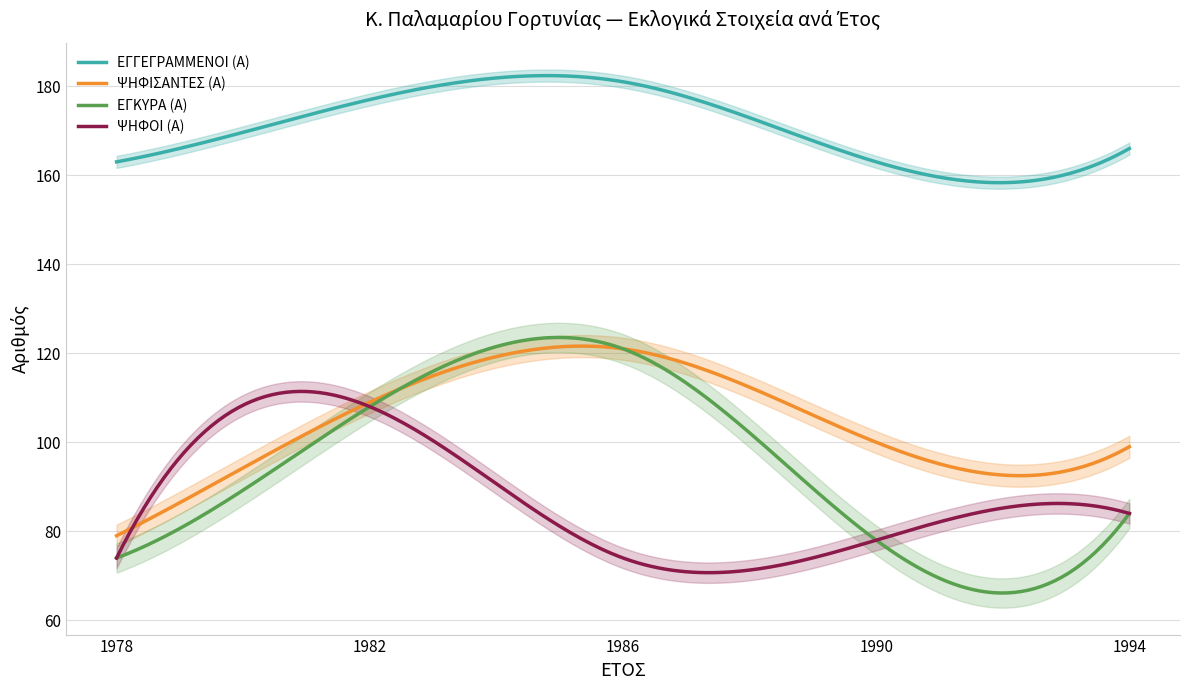

True or false: ΕΓΓΕΓΡΑΜΜΕΝΟΙ (Α) and ΕΓΚΥΡΑ (Α) cross at least once.

False